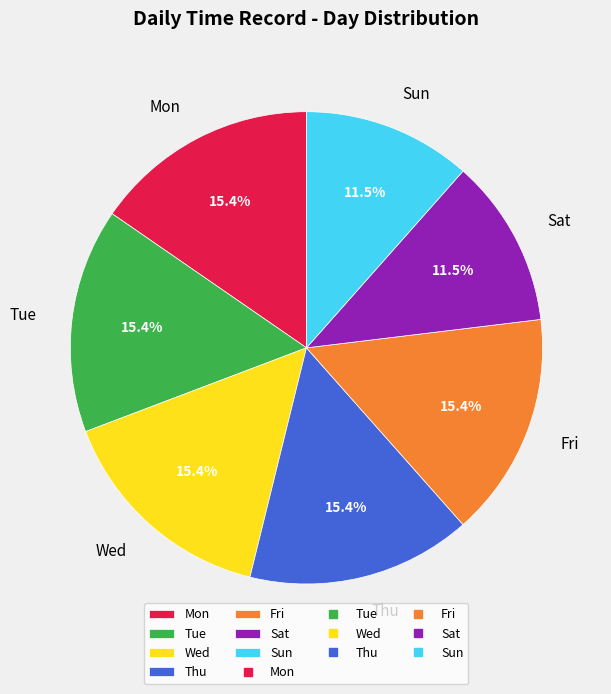

Combined, do Sun and Thu account for over 50%?

No